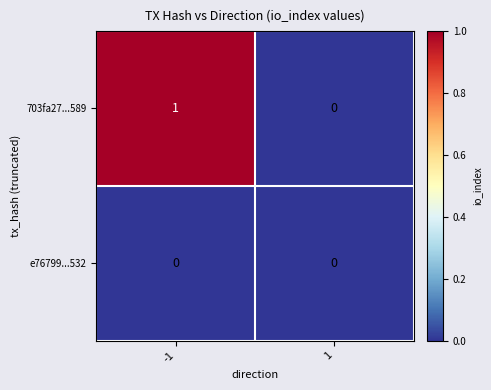

True or false: e76799...532 has a value of 0 at 1.

True